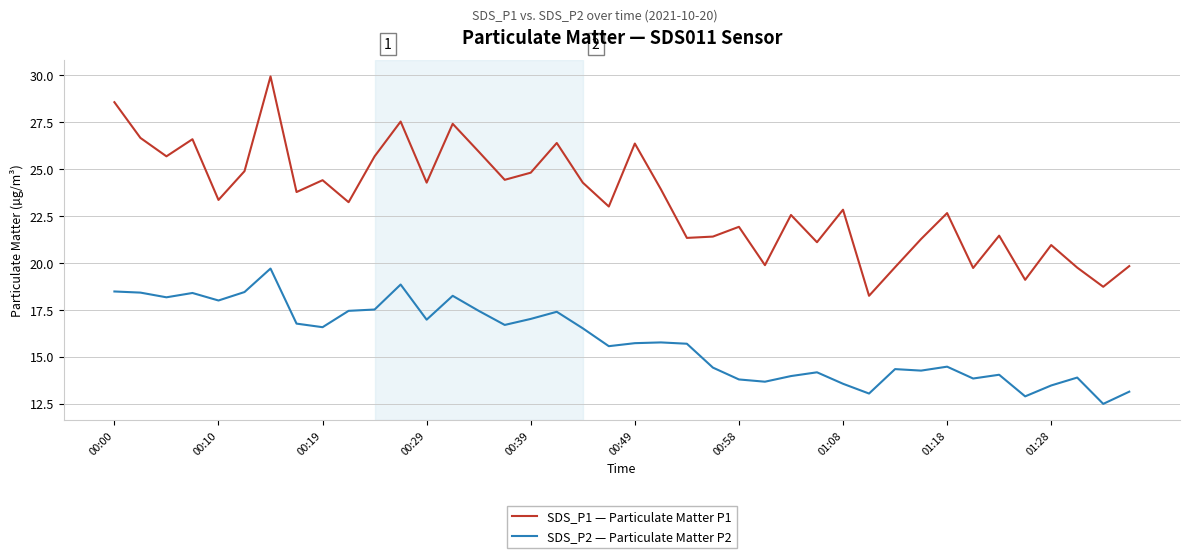

Which series has the widest spread of values?

SDS_P1 — Particulate Matter P1